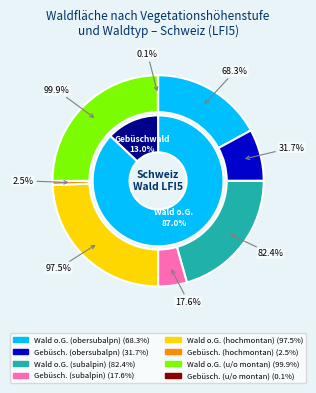

How many segments does this pie chart have?

8